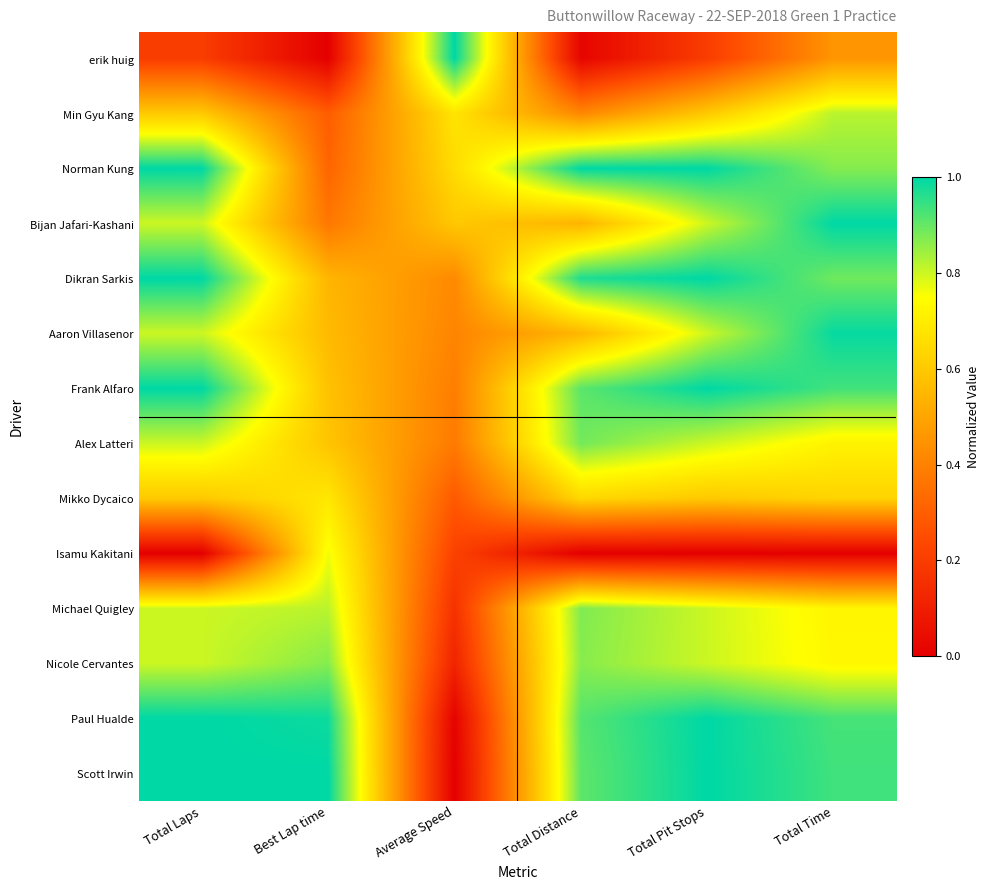

At which category is the sum across all series the highest?

Total Time